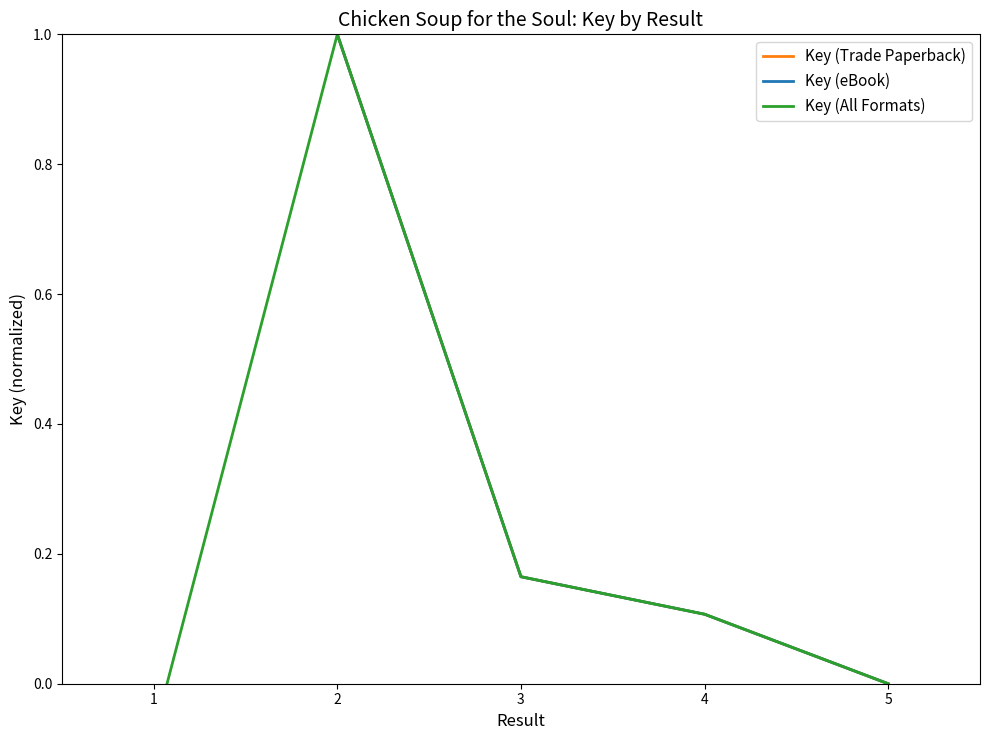

What is the difference between the second highest and minimum values in the Key (eBook) series?

0.2